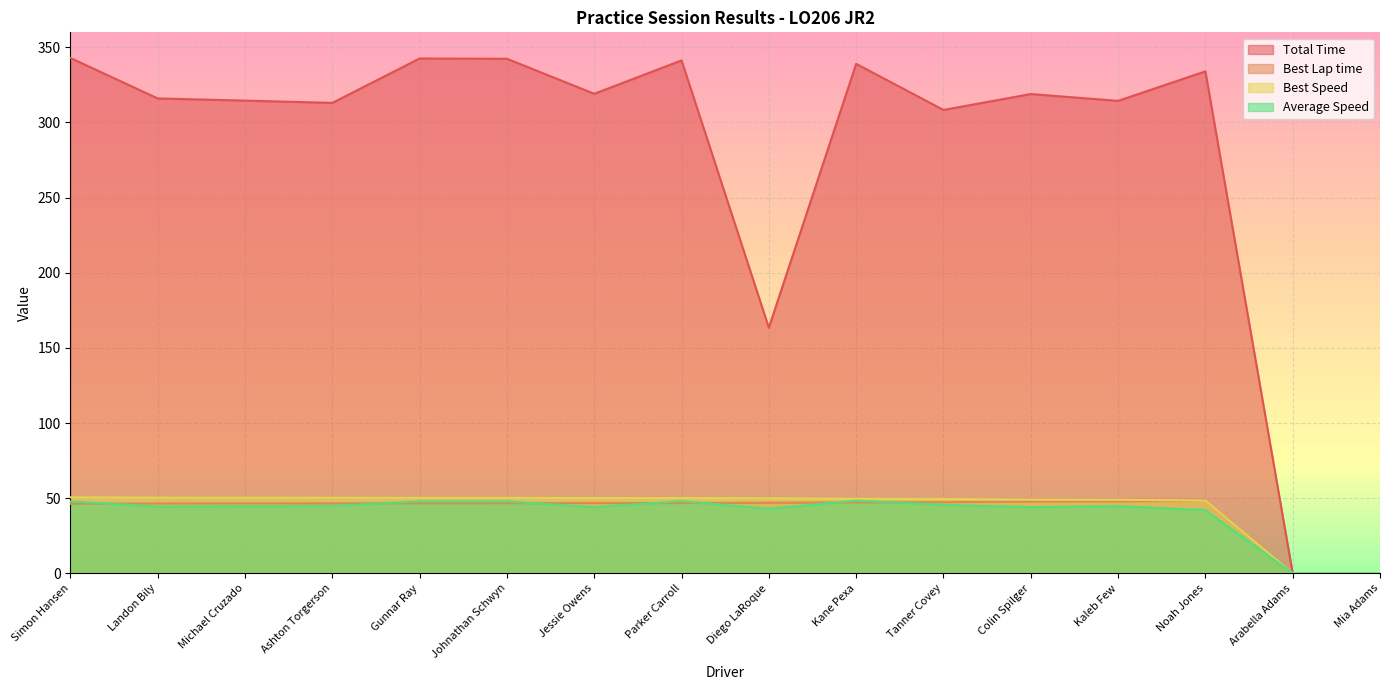

At which label does Average Speed first exceed 44?

Simon Hansen